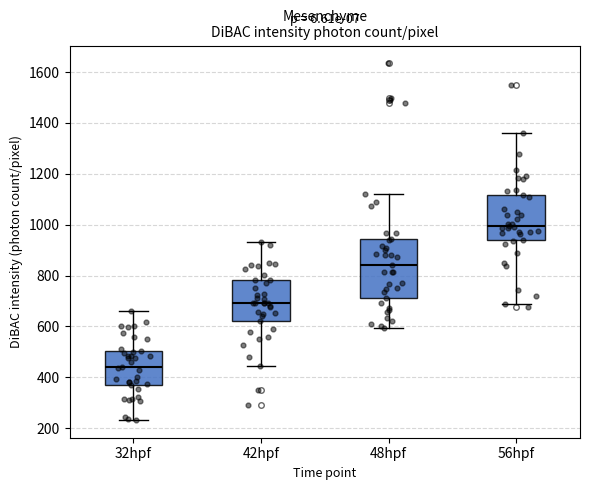

Reading left to right, transcribe this box plot: for each box, give where its median line is, the range the box spans, and where its two whiskers end, as read against the y-axis. The values are not printed on the chart, so give them approximately, as read against the axis.

32hpf: median 440, box 380 to 500, whiskers 240 to 660
42hpf: median 700, box 620 to 780, whiskers 440 to 940
48hpf: median 840, box 720 to 940, whiskers 600 to 1120
56hpf: median 1000, box 940 to 1120, whiskers 680 to 1360